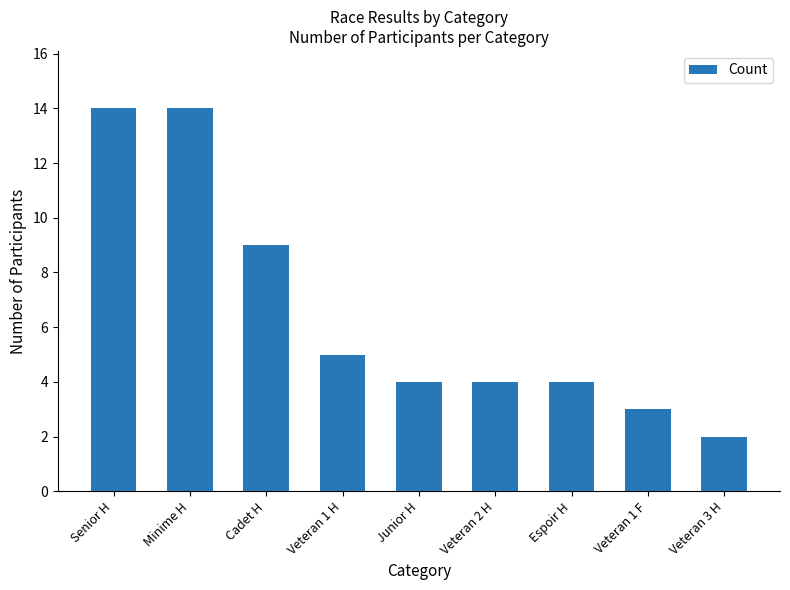

What position from the left is Veteran 3 H?

9